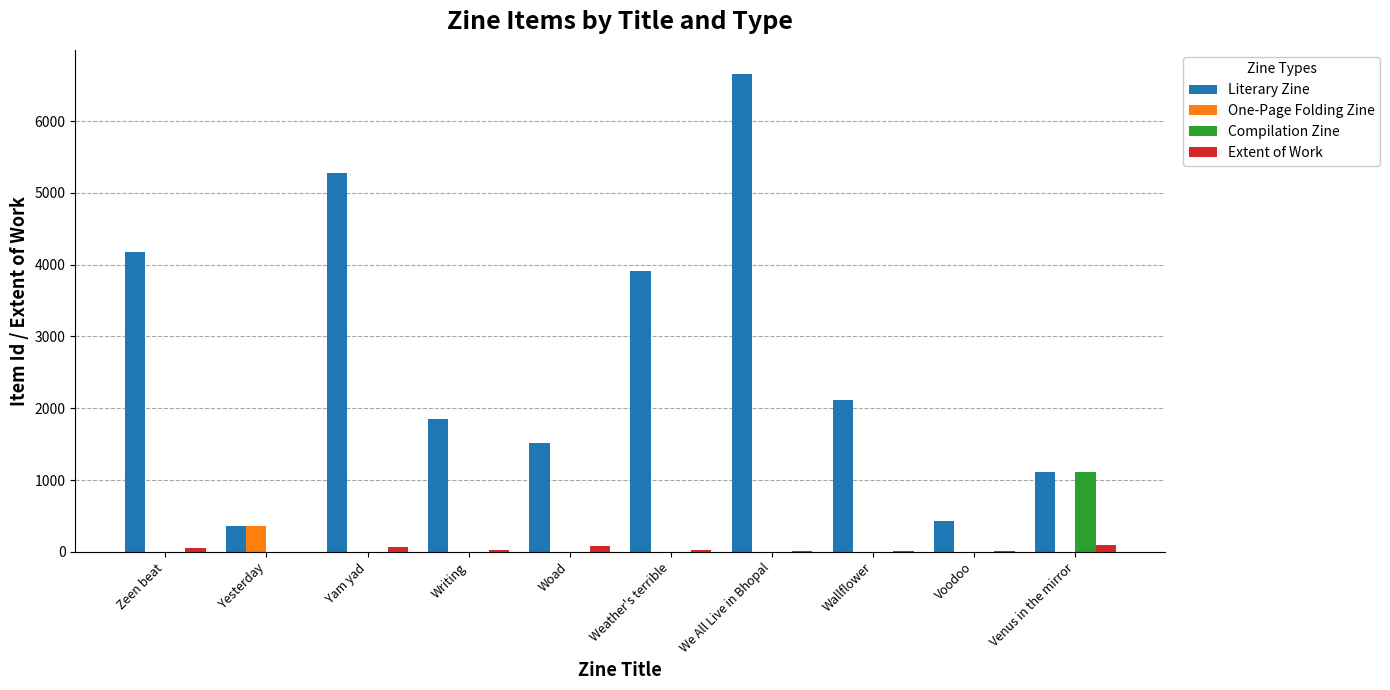

What is the maximum value shown in the chart?

6659